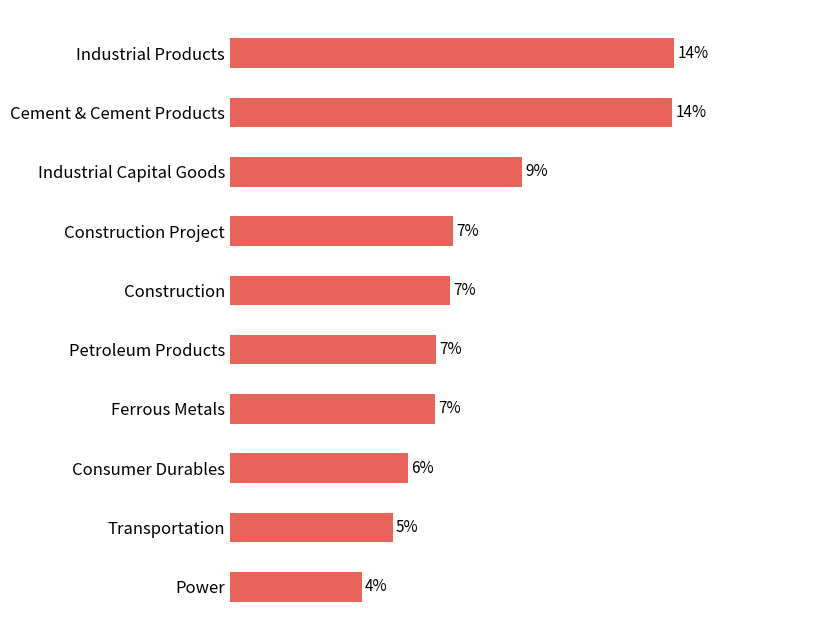

Are the bars horizontal?

Yes